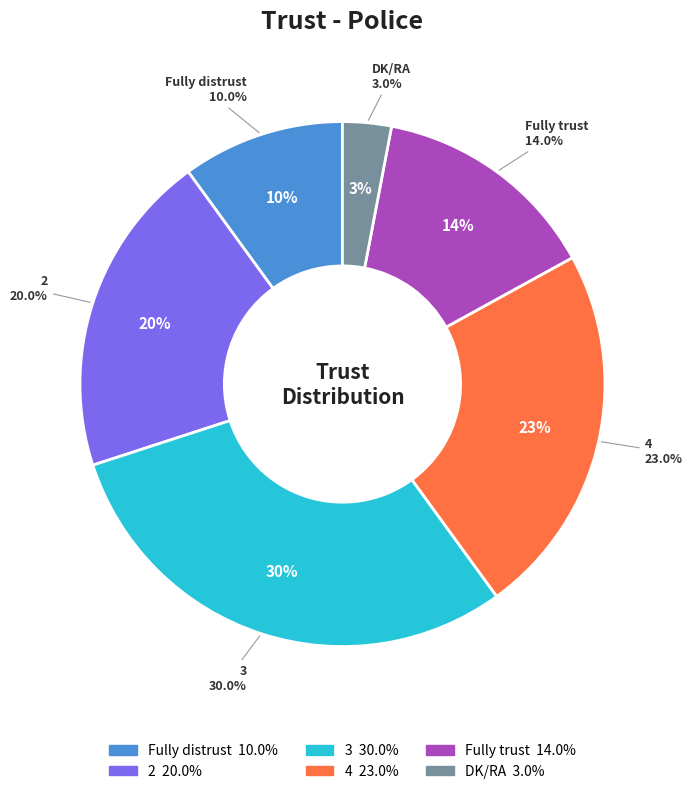

Do 3 and 4 together represent more than half of the pie?

Yes